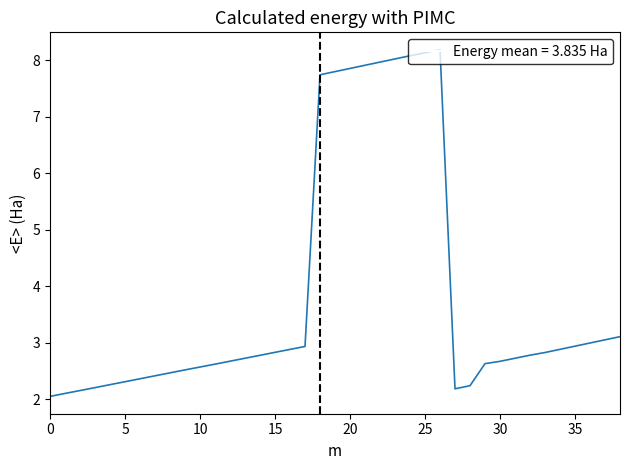

Does the chart have visible grid lines?

No